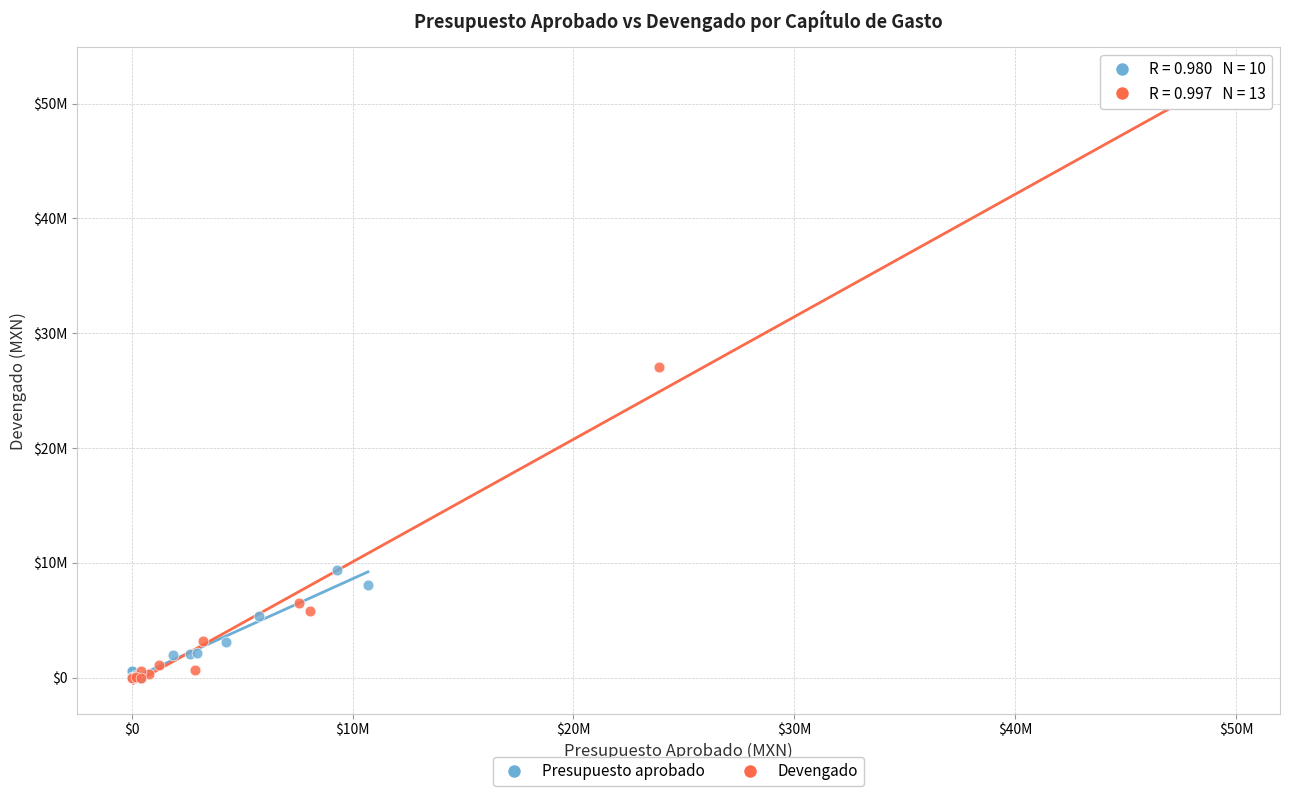

What are all the series names shown in the legend?

Presupuesto aprobado, Devengado